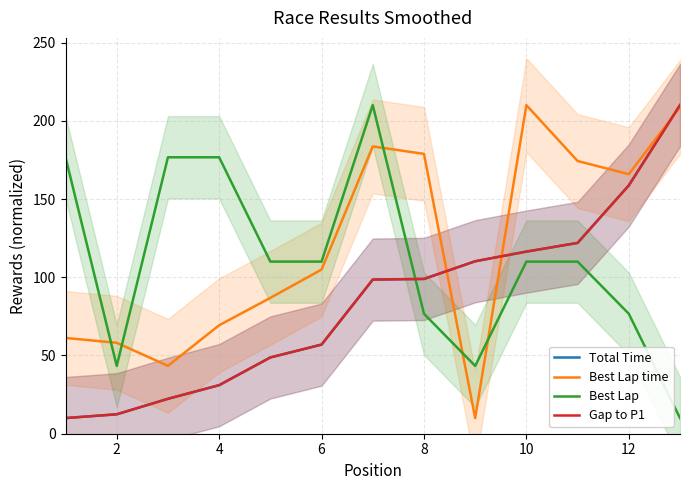

True or false: Best Lap time has more than 1 points higher than both neighbors.

True